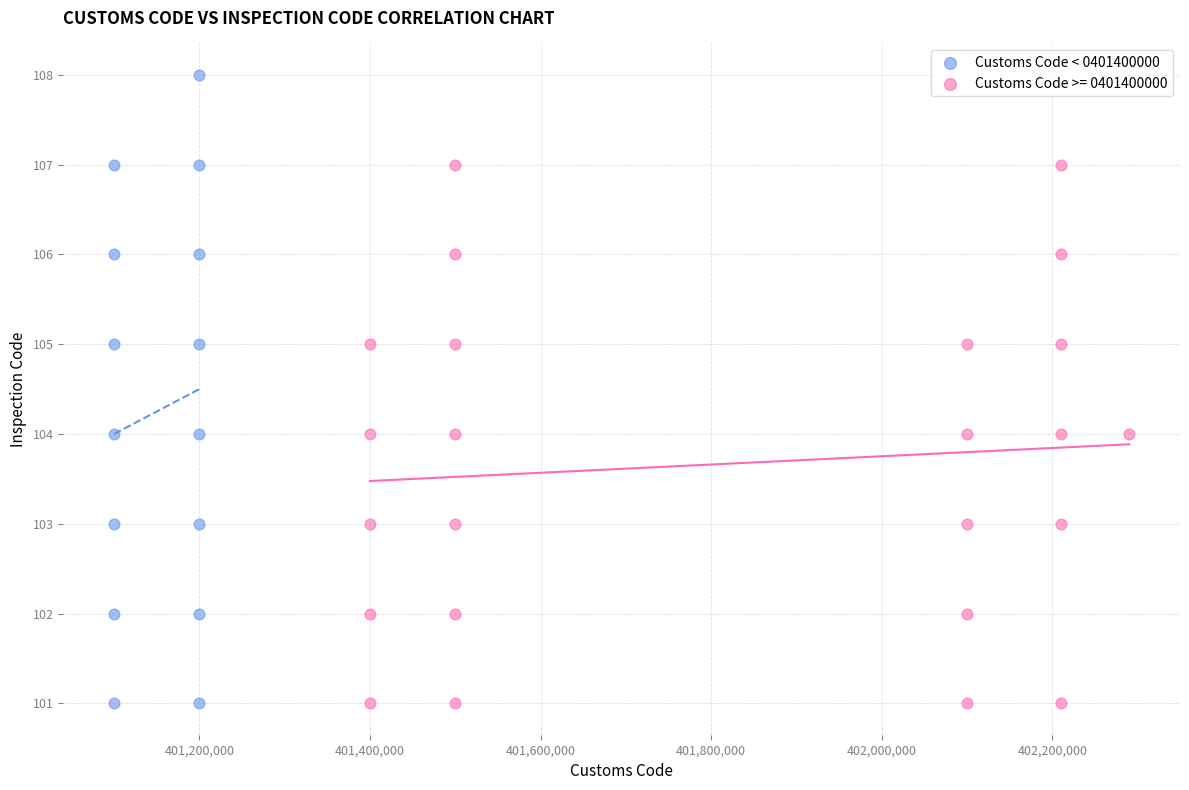

Which series has the widest spread of Y values?

Customs Code < 0401400000